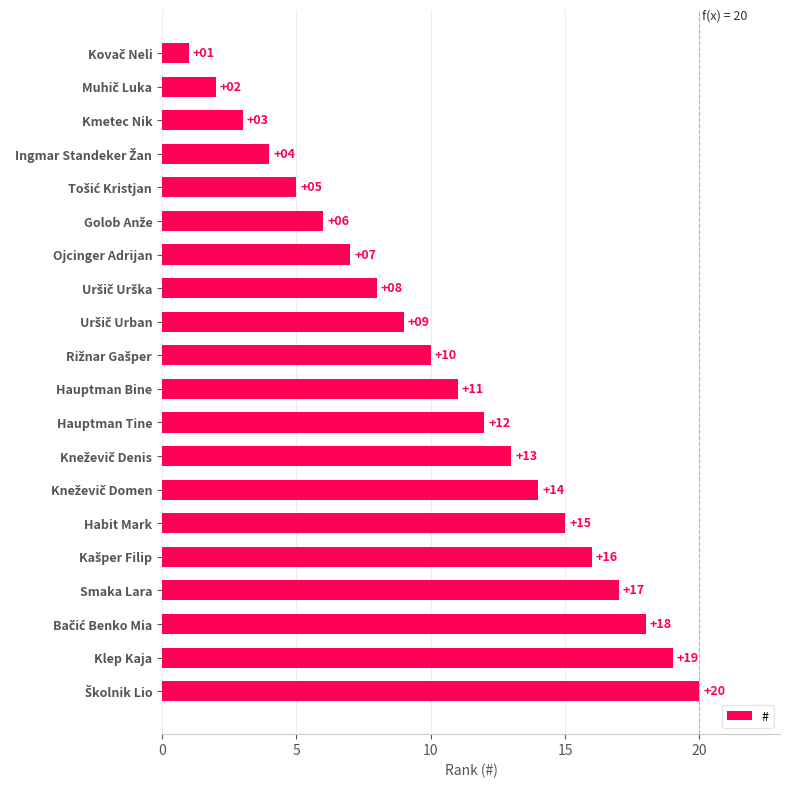

What is the sum of all values?

210